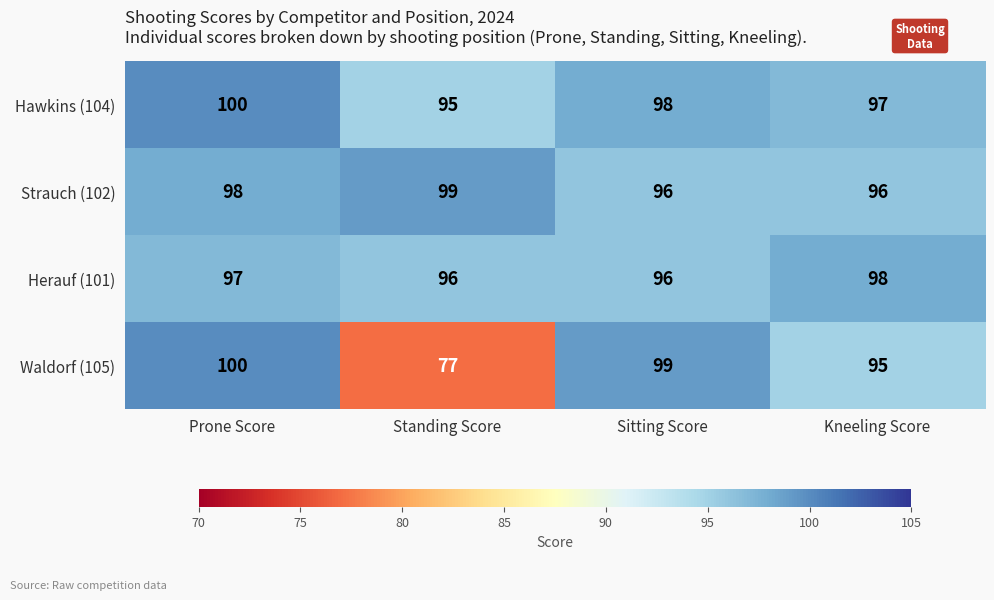

At which category is the sum across all series the highest?

Prone Score